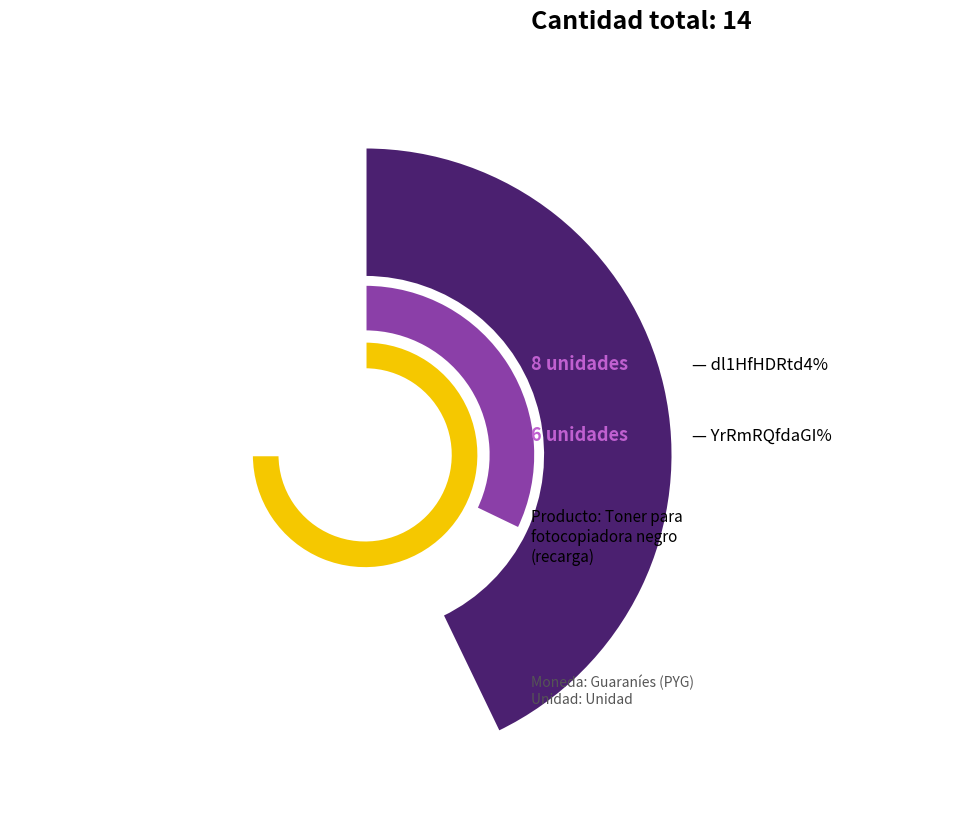

Which has a higher value, YrRmRQfdaGI%3D or dl1HfHDRtd4%3D?

dl1HfHDRtd4%3D